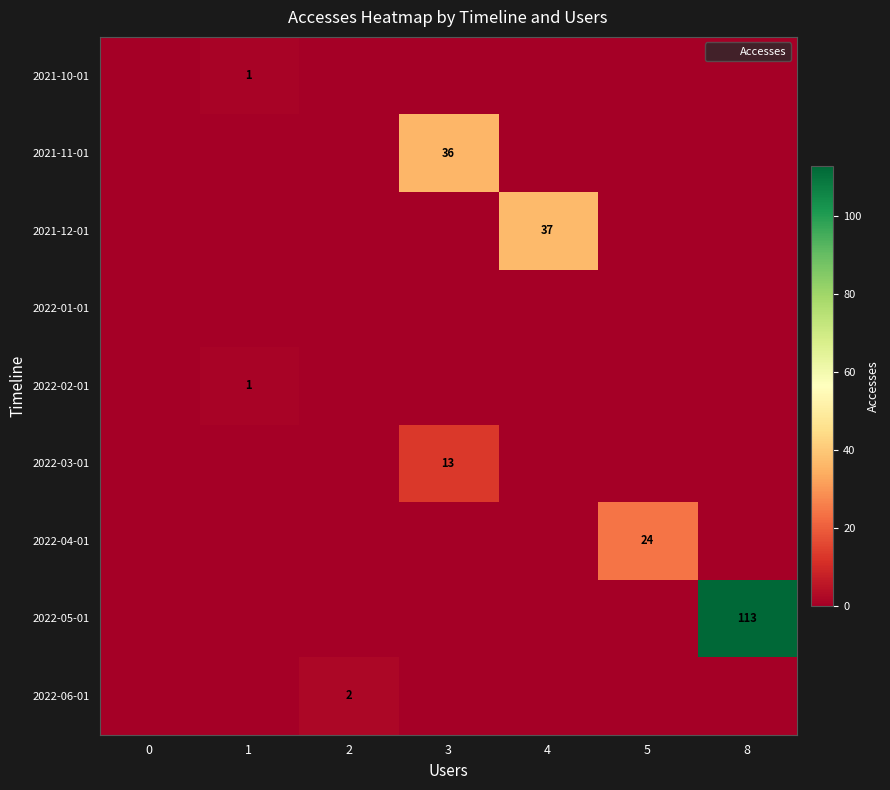

How many series are shown in this chart?

9